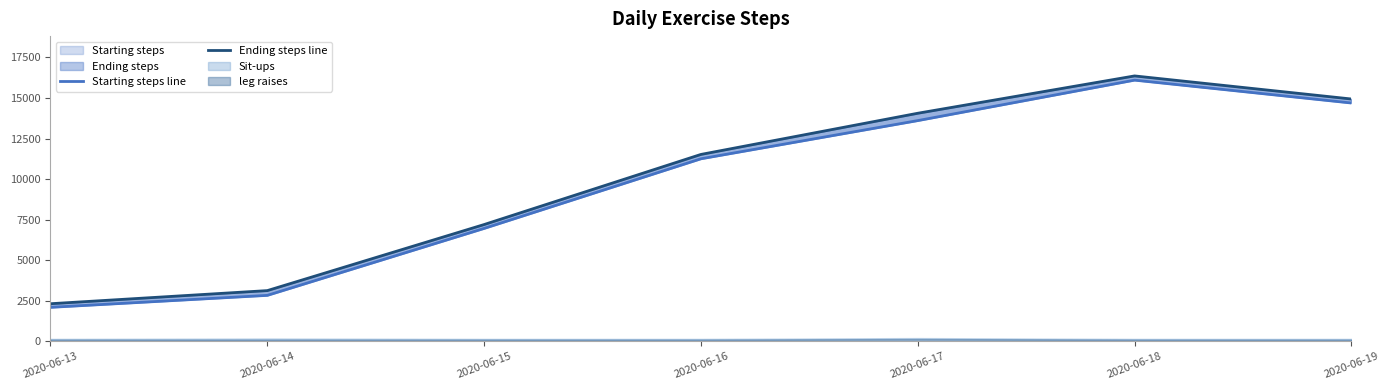

The Ending steps line series shows 5008 at 2020-06-14. True or false?

False